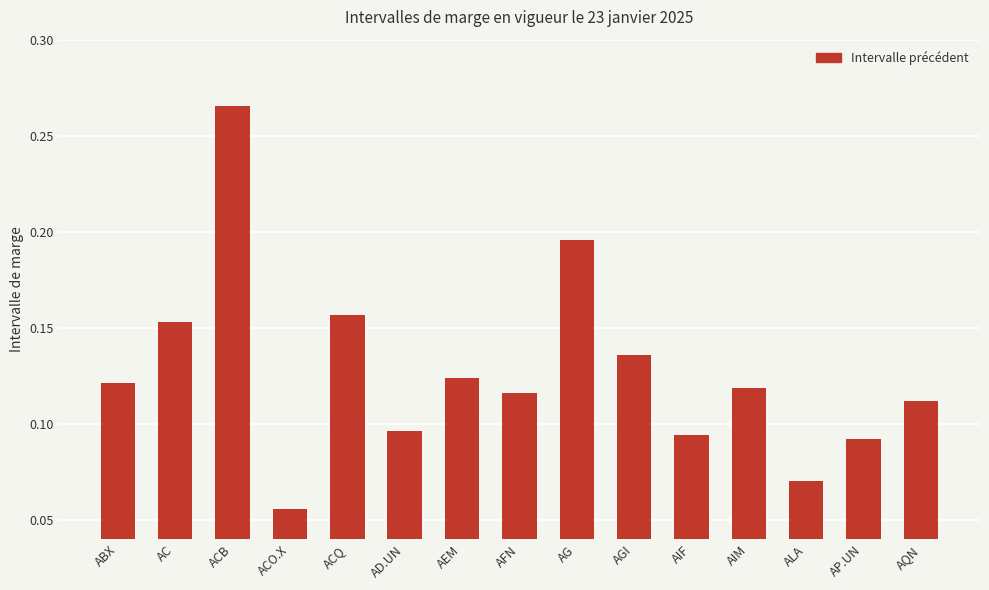

At which category does the chart reach its minimum across all series?

ACO.X